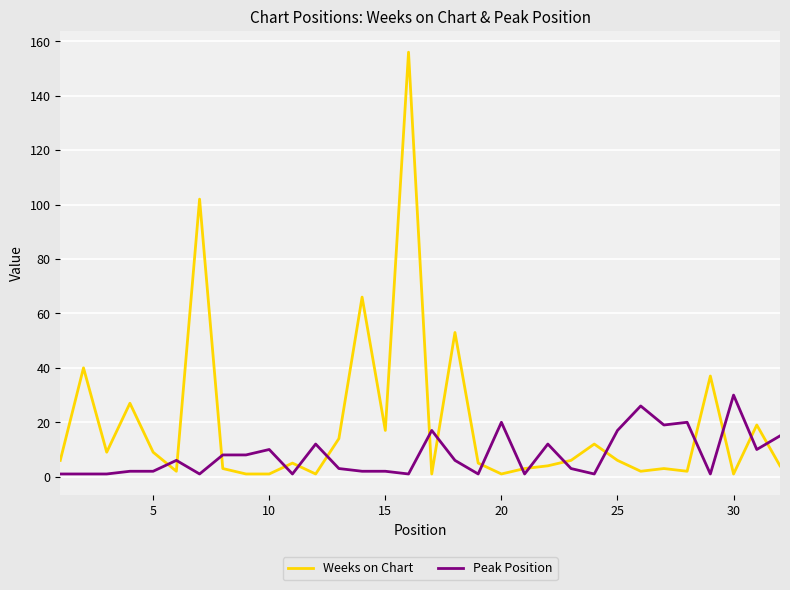

What is the difference between the maximum and minimum values in the Weeks on Chart series?

155